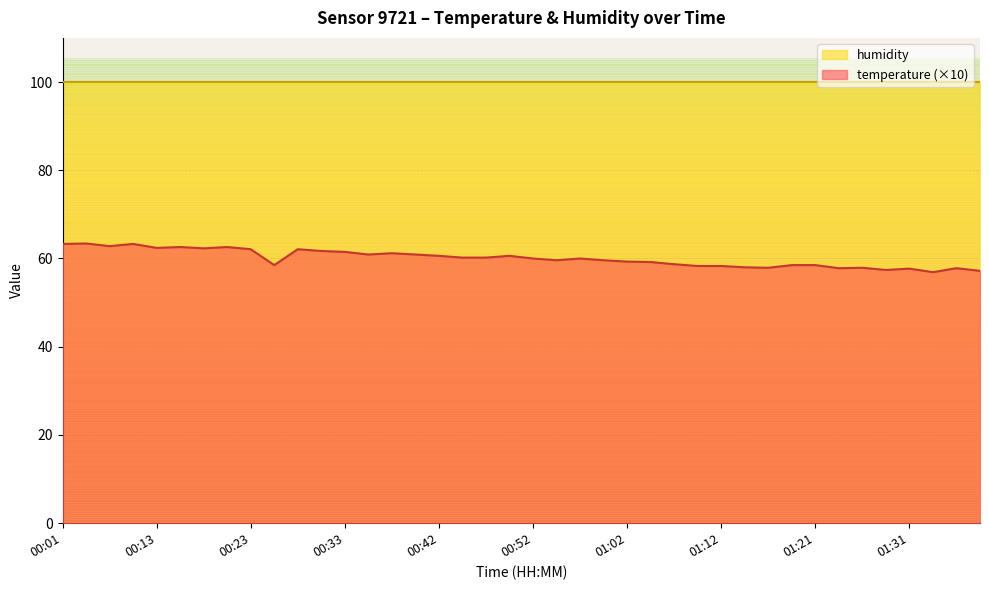

What is the label of the 34th point from the left?

01:24